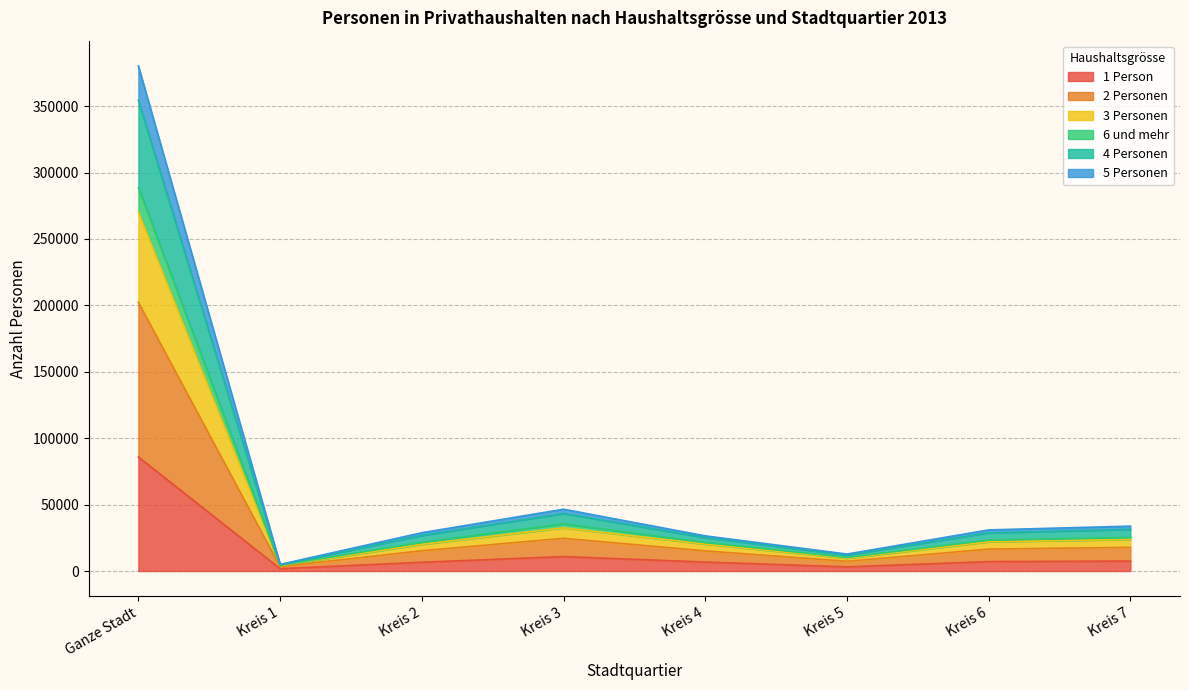

At which category is the sum across all series the highest?

Ganze Stadt